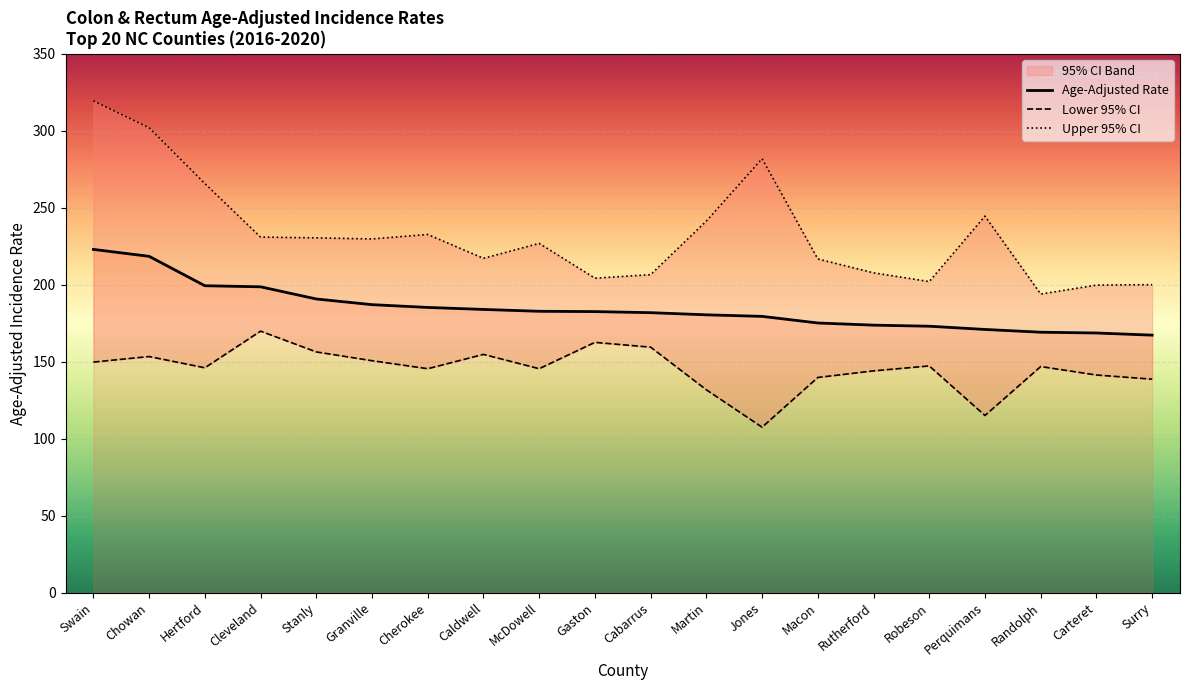

The Age-Adjusted Rate series shows 269.6 at Jones. True or false?

False